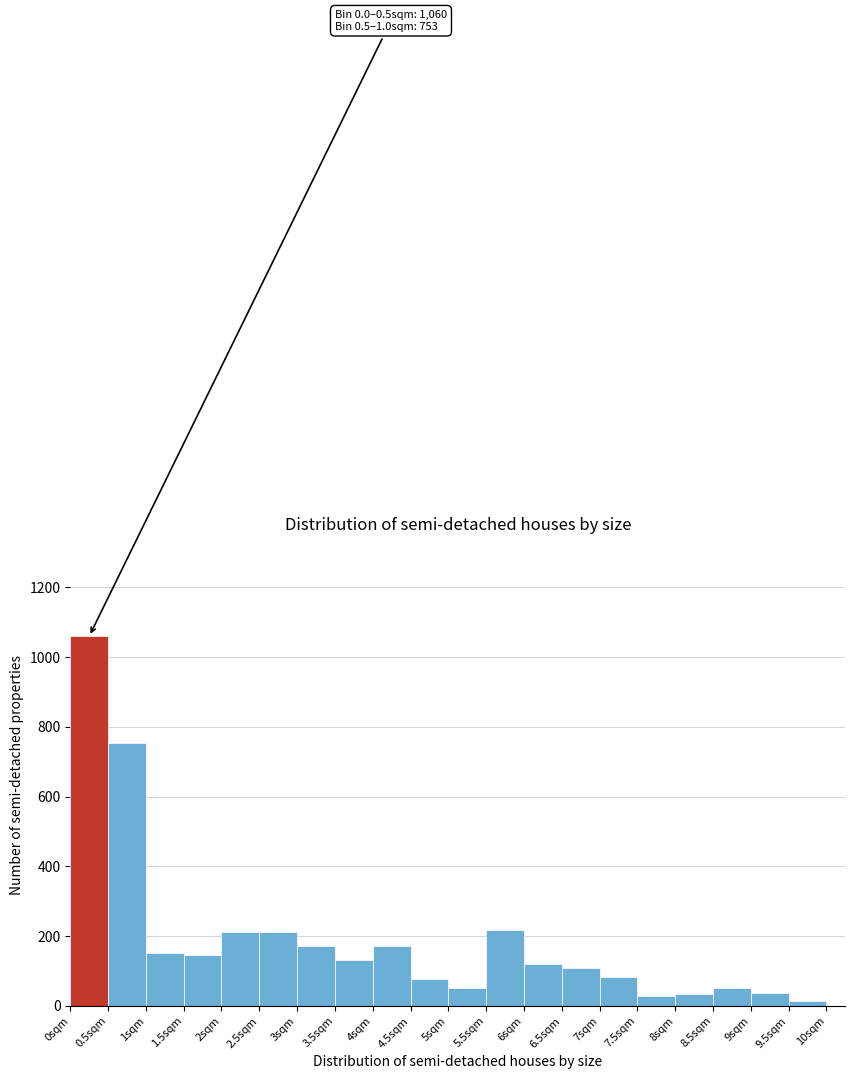

Over which range of the x-axis is the bar tallest?

0.0 to 0.5